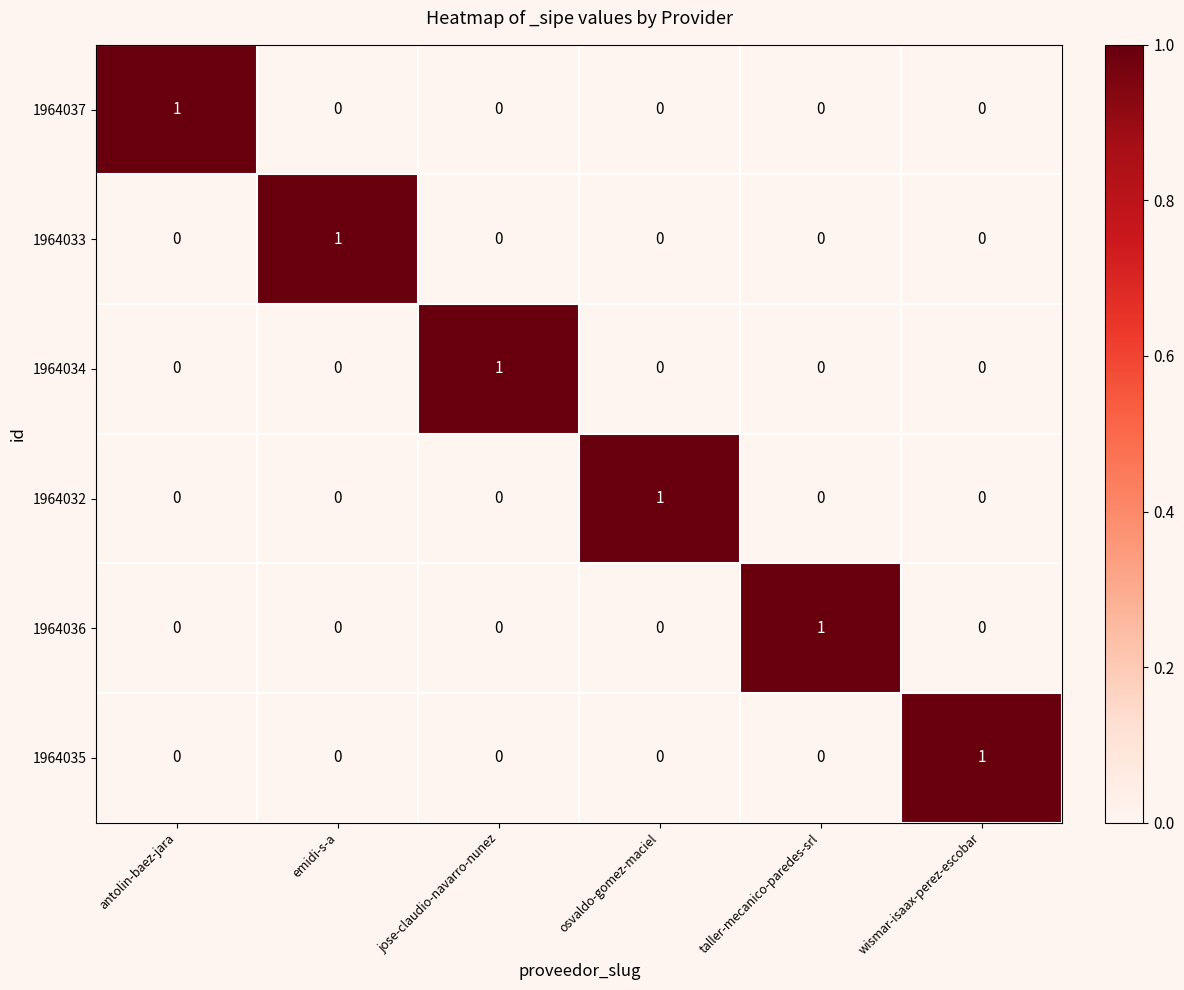

True or false: 1964032 has a value of -1 at taller-mecanico-paredes-srl.

False